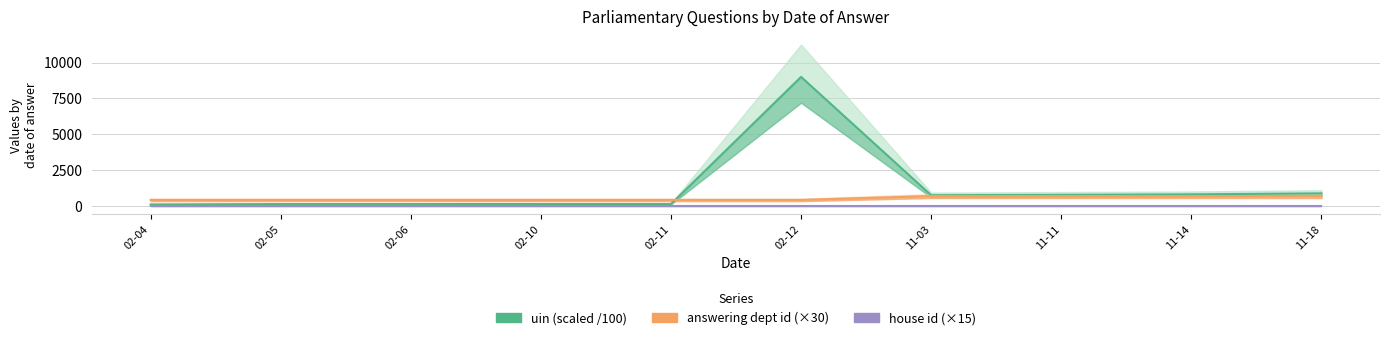

Which has a higher value, 02-05 or 02-10?

02-10